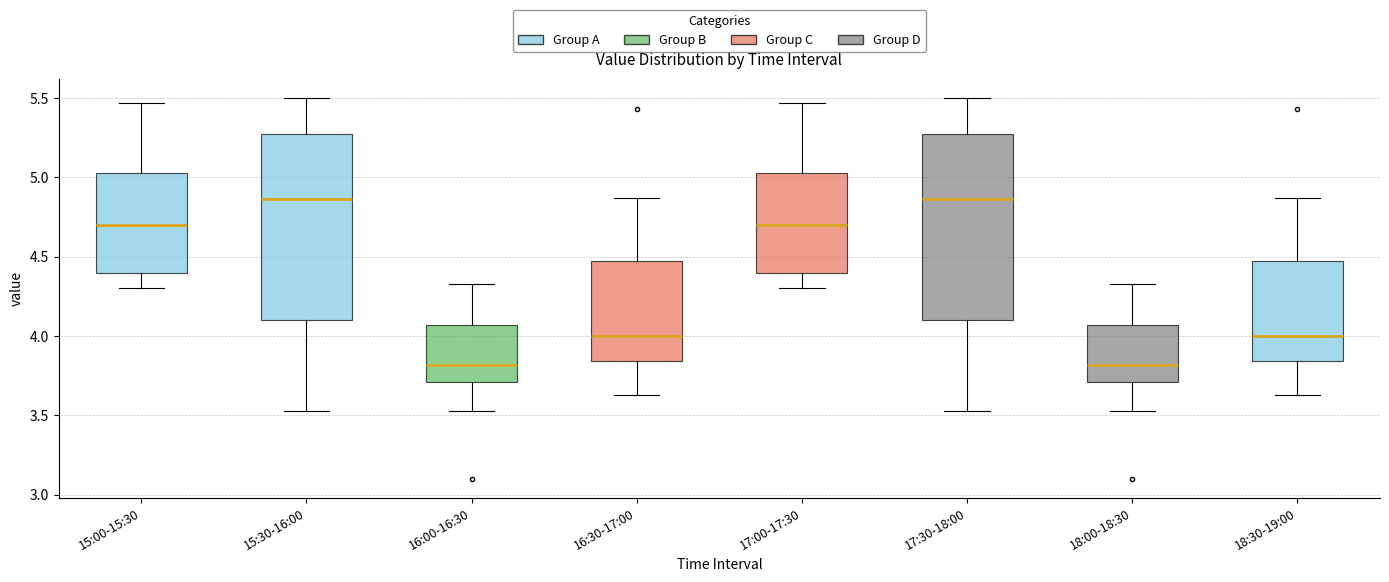

Where does the median line of the box for 16:30-17:00 sit on the y-axis? The values are not printed on the chart, so give them approximately, as read against the axis.

4.00